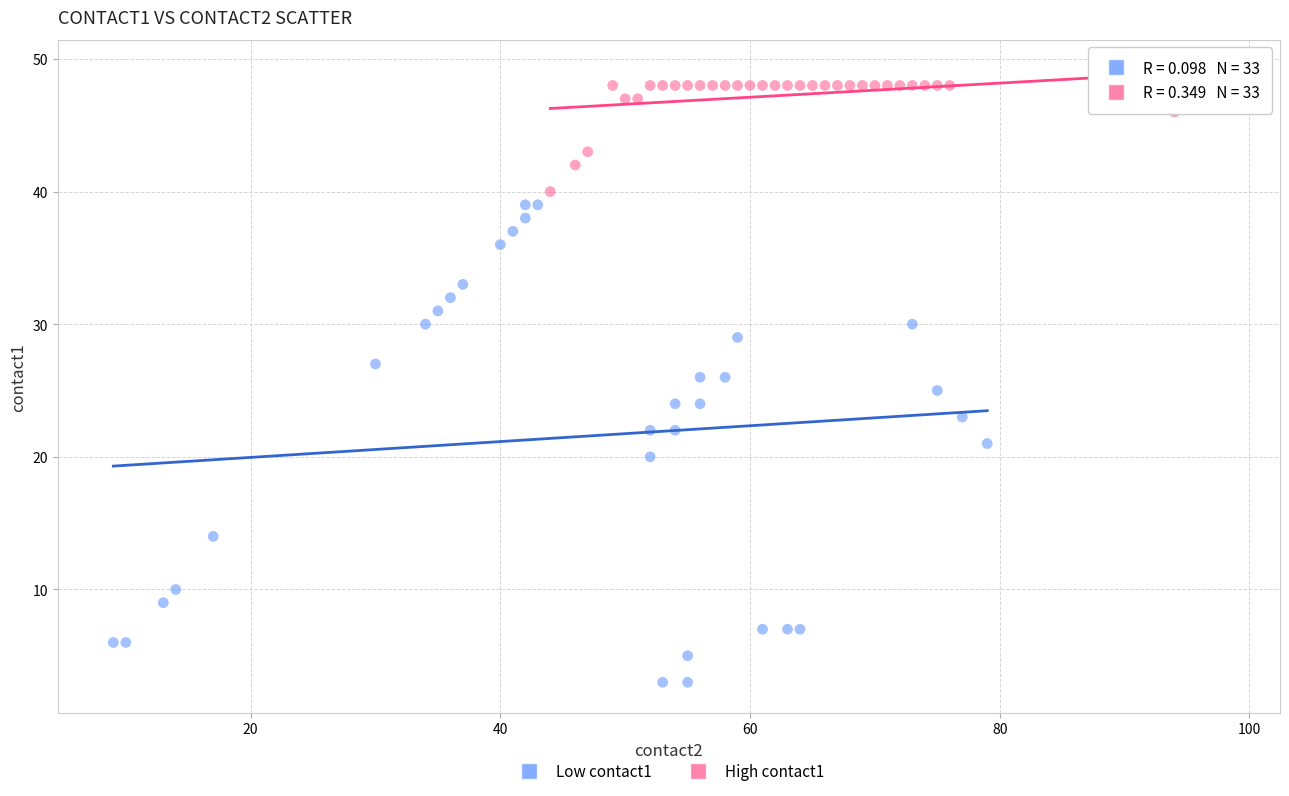

Which series reaches the maximum Y coordinate?

High contact1